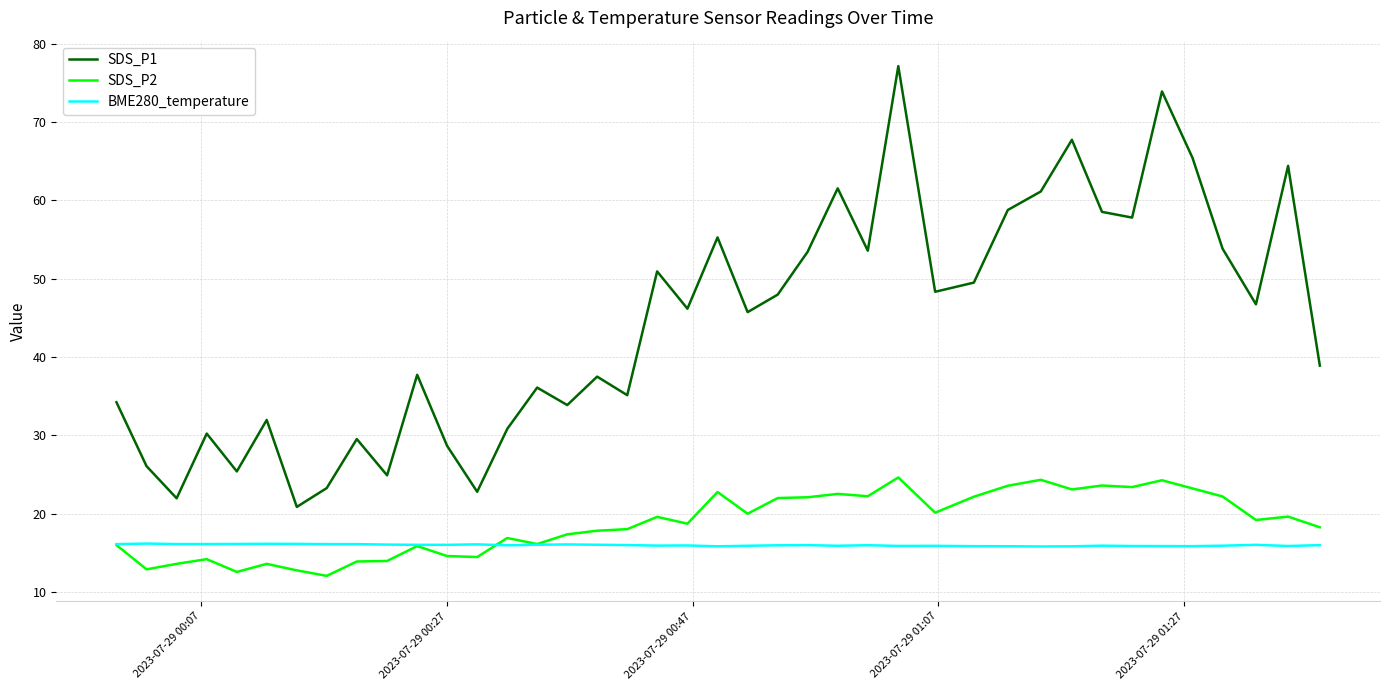

Which series has the largest total across all categories?

SDS_P1